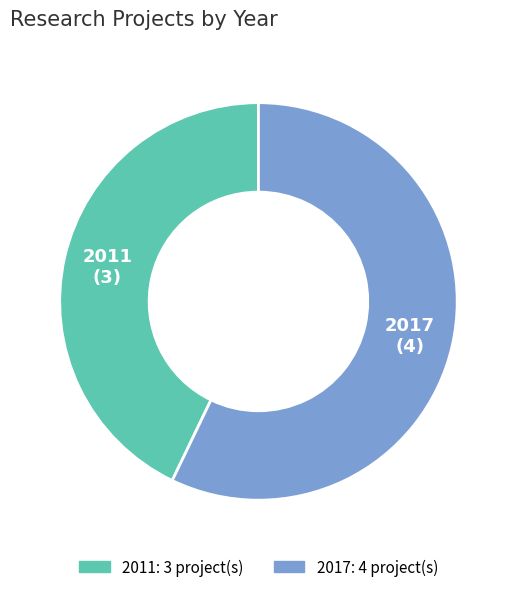

Is the sum of 2011 and 2017 greater than half?

Yes